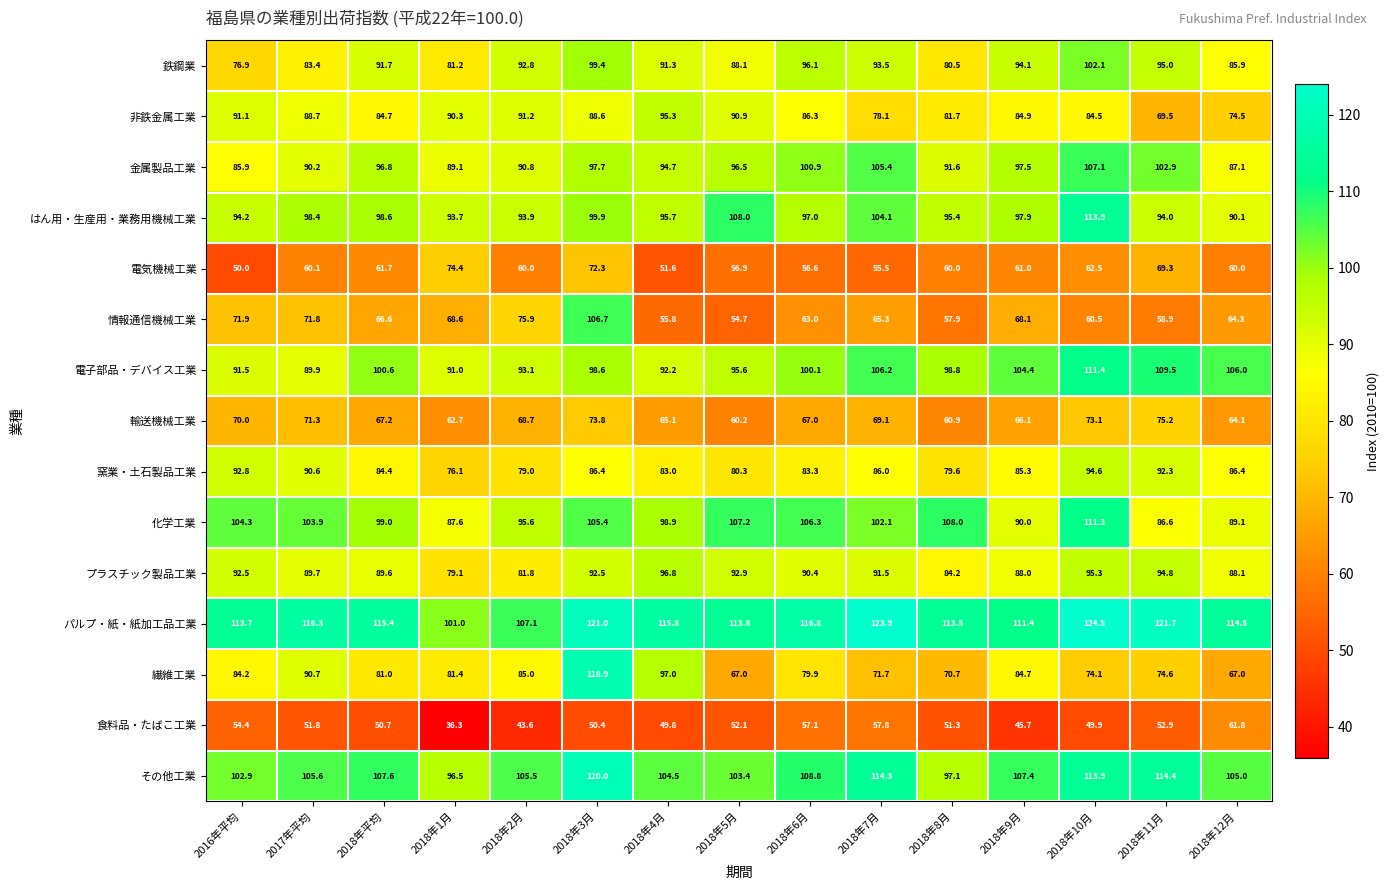

The はん用・生産用・業務用機械工業 series shows 153.3 at 2018年8月. True or false?

False